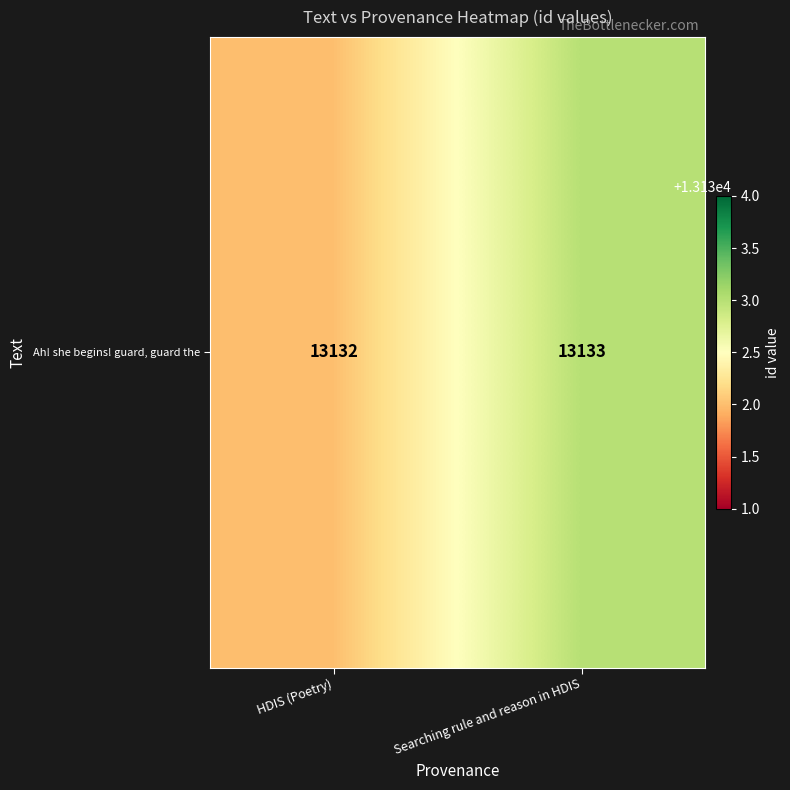

What is the sum of the values at HDIS (Poetry) and Searching rule and reason in HDIS?

26265